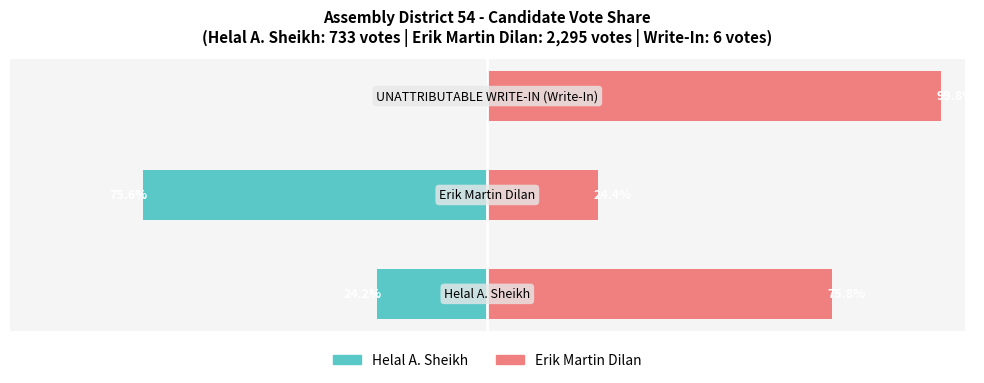

Reading left to right, extract all data points from this chart.

Helal A. Sheikh: 0=-24.2	1=-75.6	2=-0.2
Erik Martin Dilan: 0=75.8	1=24.4	2=99.8